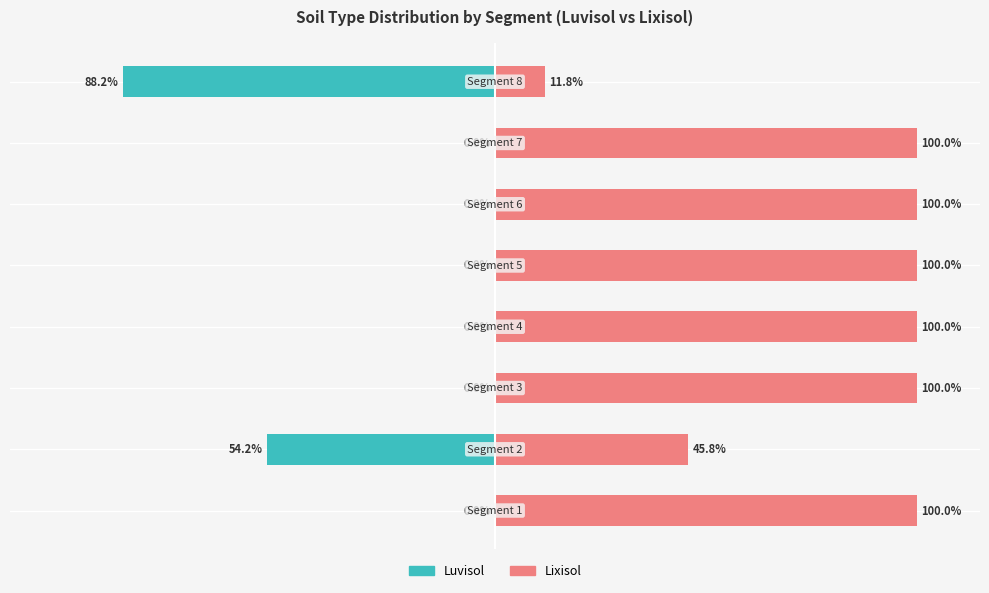

What is the label of the 3rd bar from the right?

100